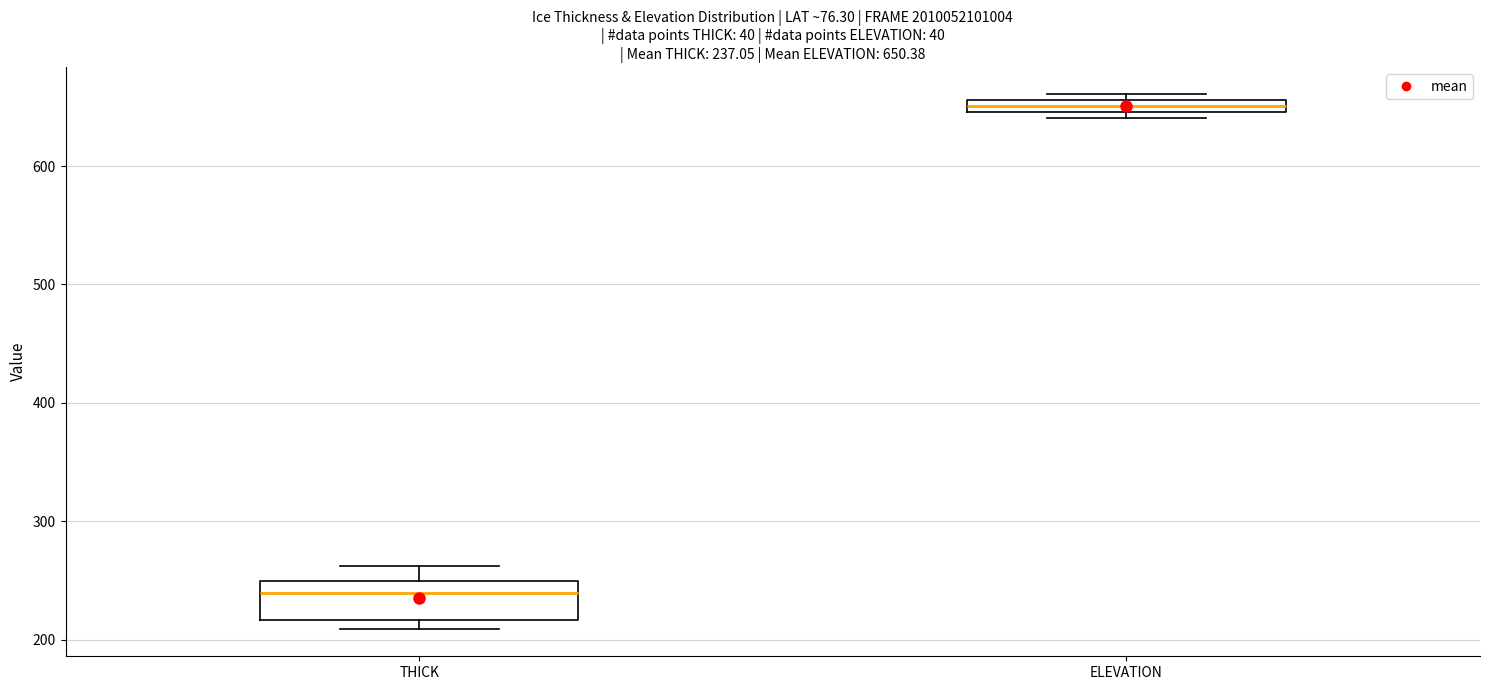

Which box's median line is the lowest?

THICK